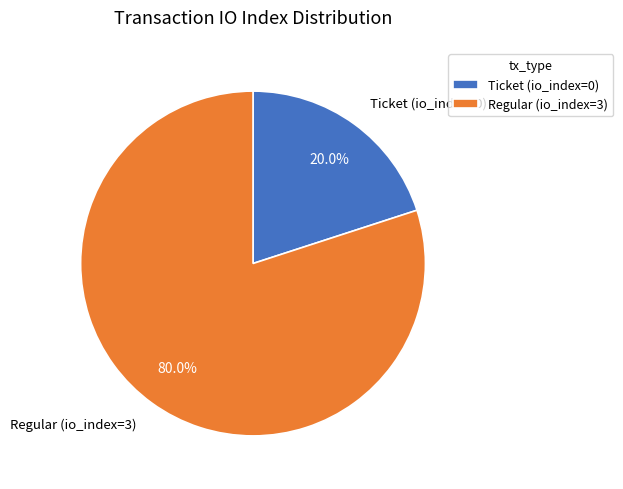

To the nearest percent, what is the difference between the largest and smallest slice percentages?

60%